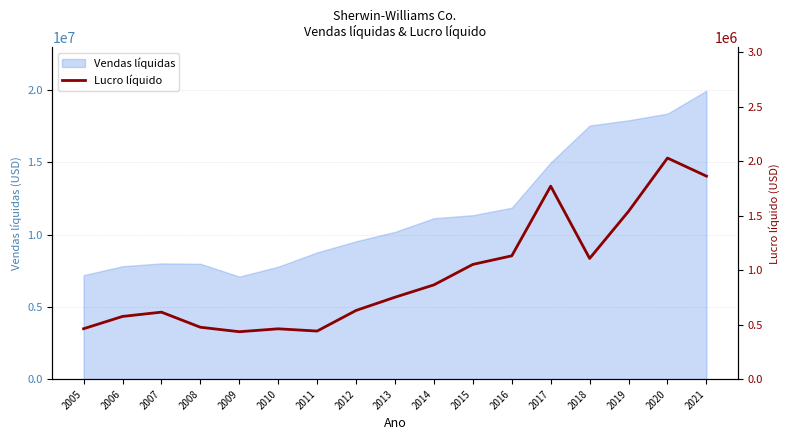

What is the value of the 11th point from the left?

1053849